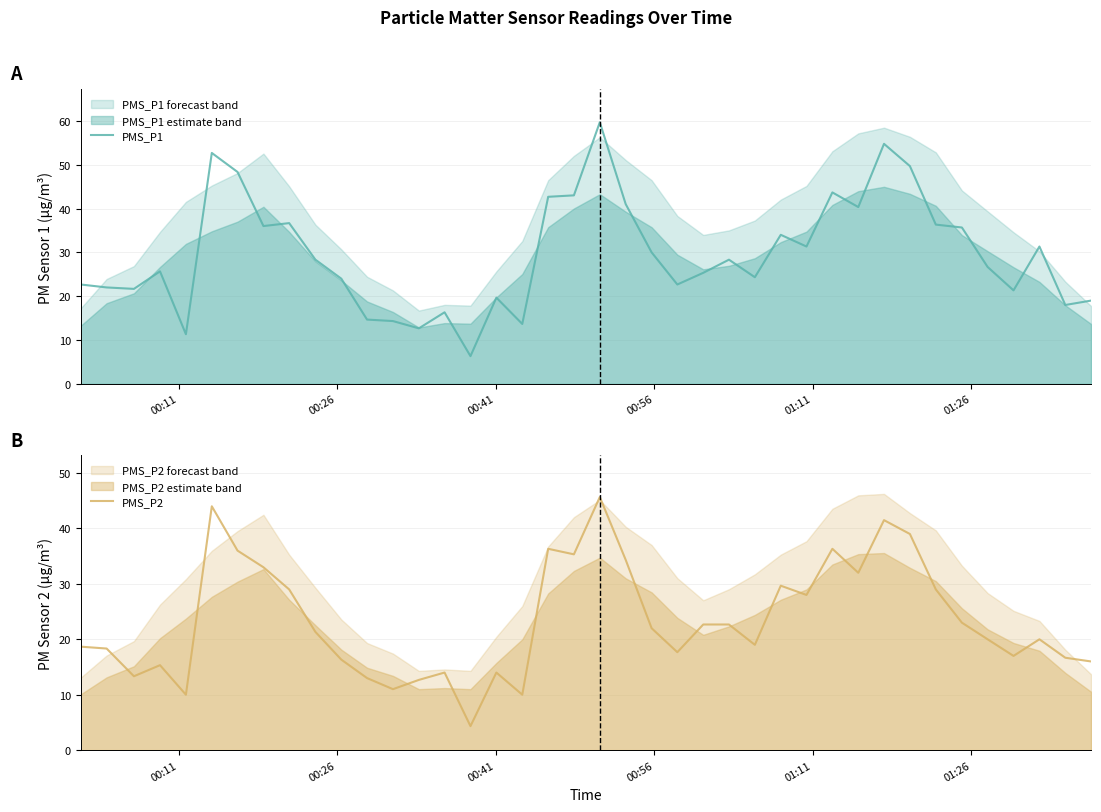

What is the lowest value of the PMS_P2 series?

4.3